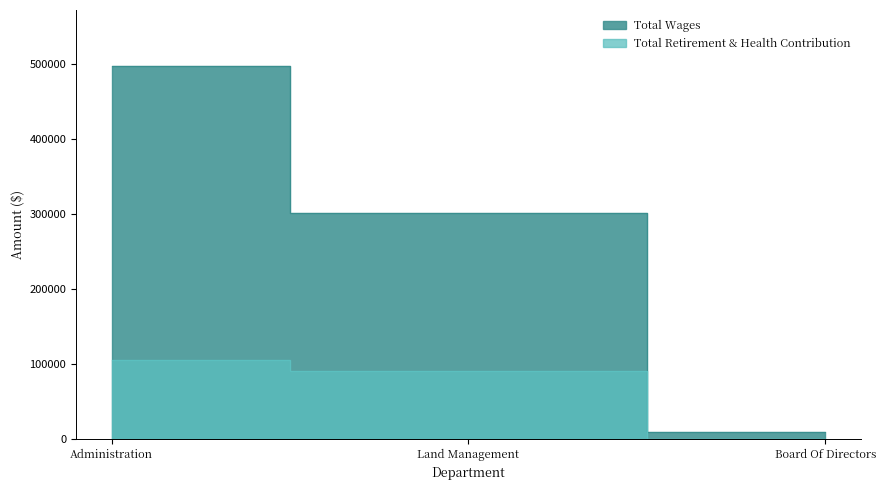

How many Total Wages values are between 9450 and 497065?

3